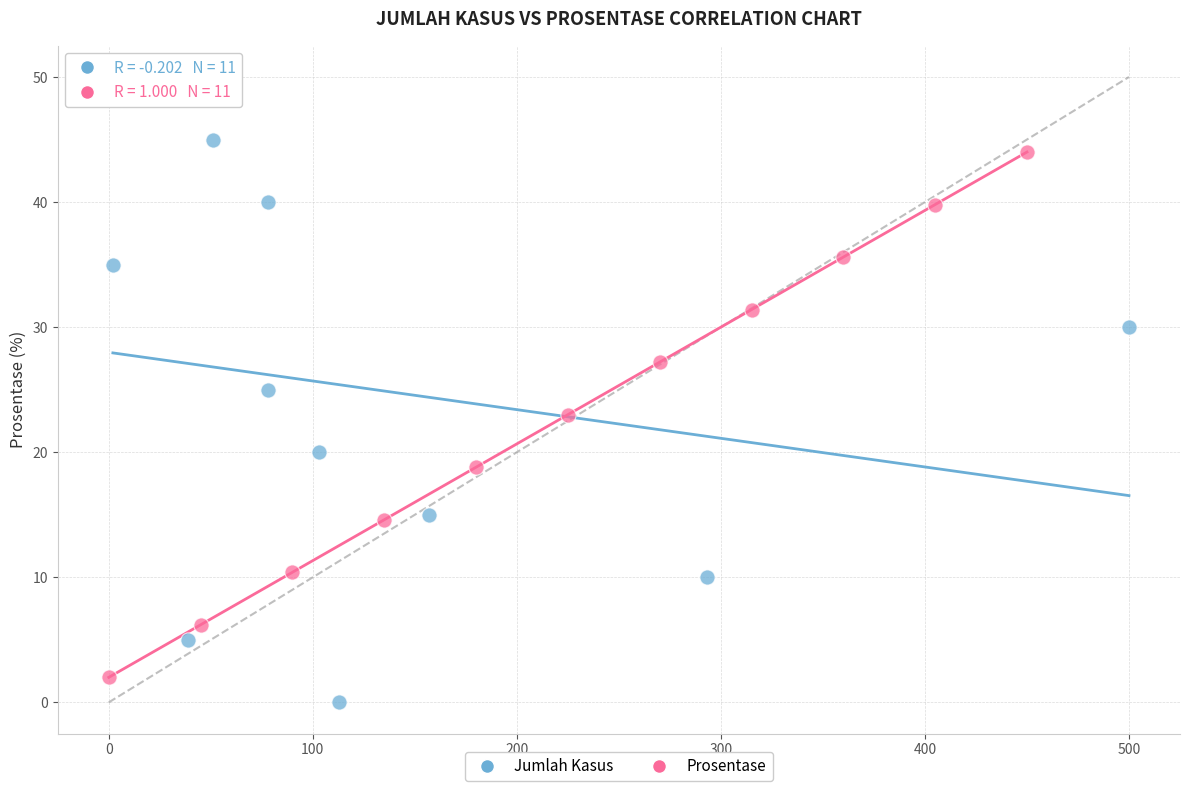

Which series reaches the maximum Y coordinate?

Jumlah Kasus